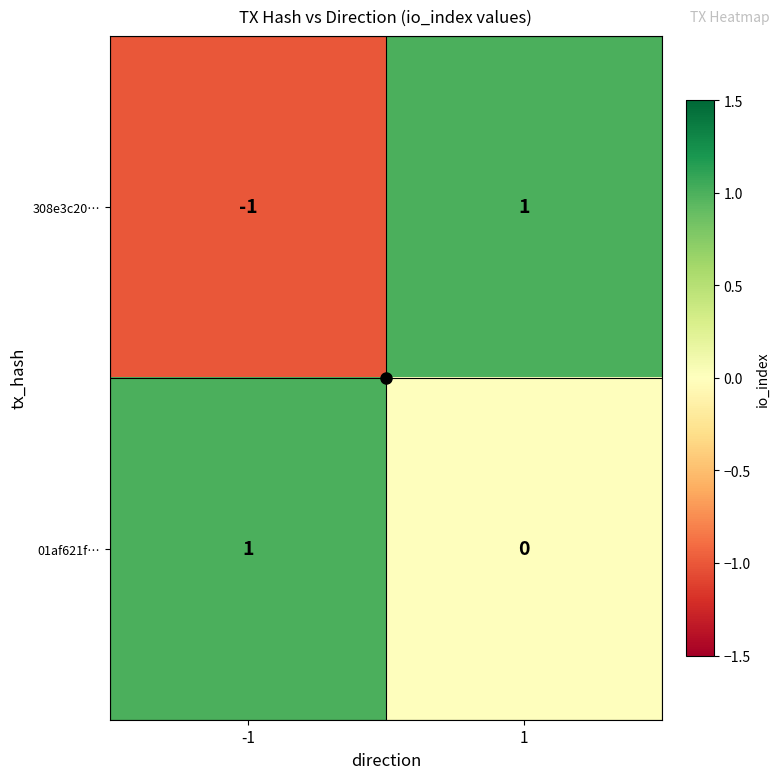

The 308e3c20… series shows 1 at 1. True or false?

True